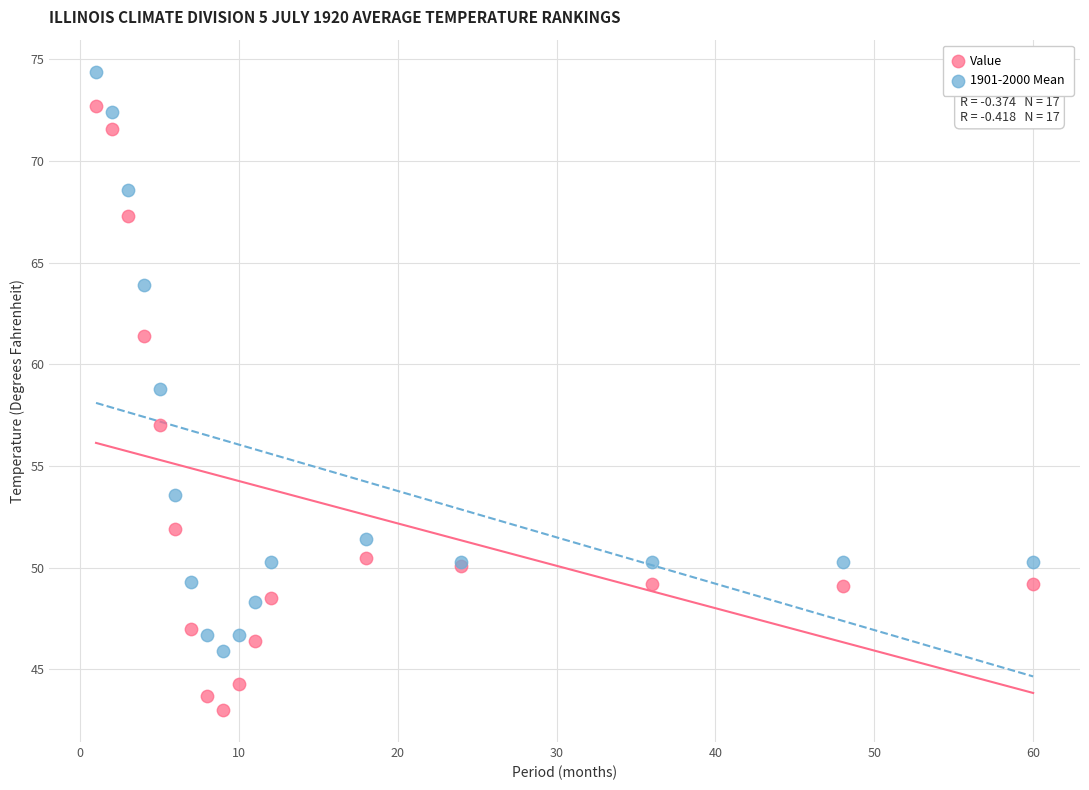

Which series has the largest Y range (max minus min)?

Value